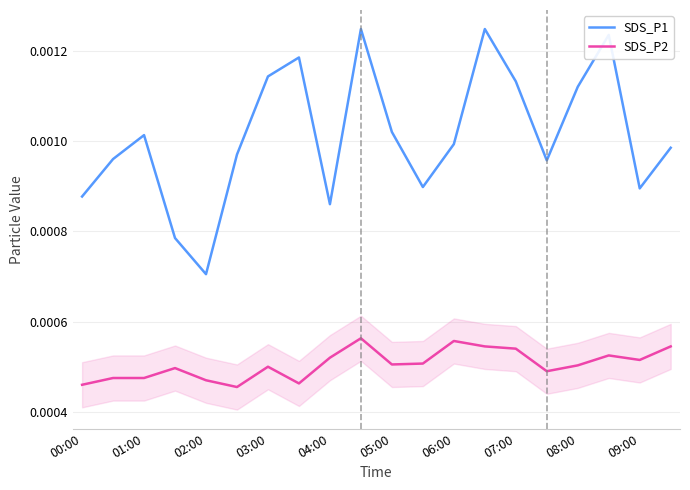

True or false: SDS_P1 and SDS_P2 cross at least once.

False